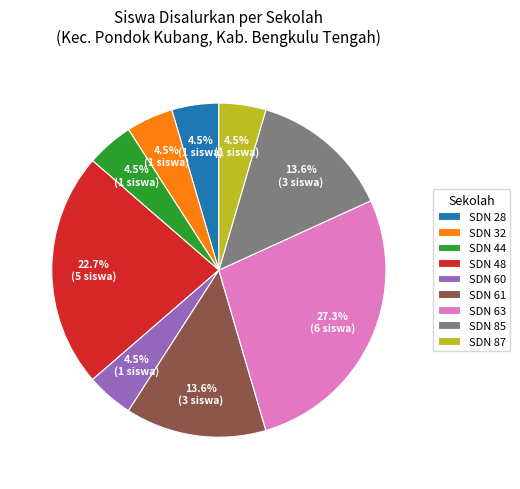

Do SDN 61 and SDN 87 together represent more than half of the pie?

No